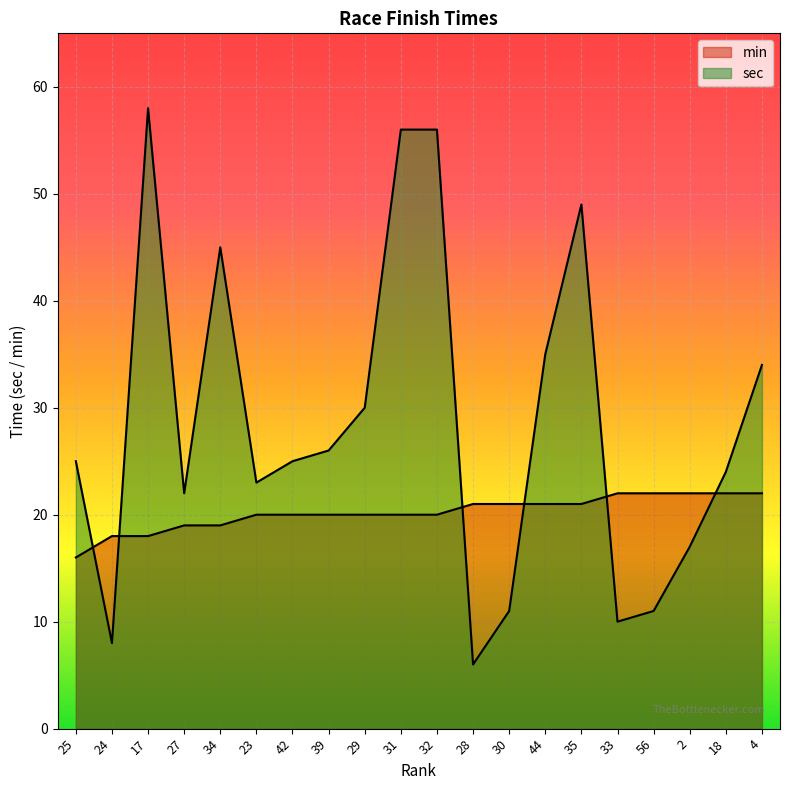

Reading left to right, extract all data points from this chart.

min: 25=16	24=18	17=18	27=19	34=19	23=20	42=20	39=20	29=20	31=20	32=20	28=21	30=21	44=21	35=21	33=22	56=22	2=22	18=22	4=22
sec: 25=25	24=8	17=58	27=22	34=45	23=23	42=25	39=26	29=30	31=56	32=56	28=6	30=11	44=35	35=49	33=10	56=11	2=17	18=24	4=34